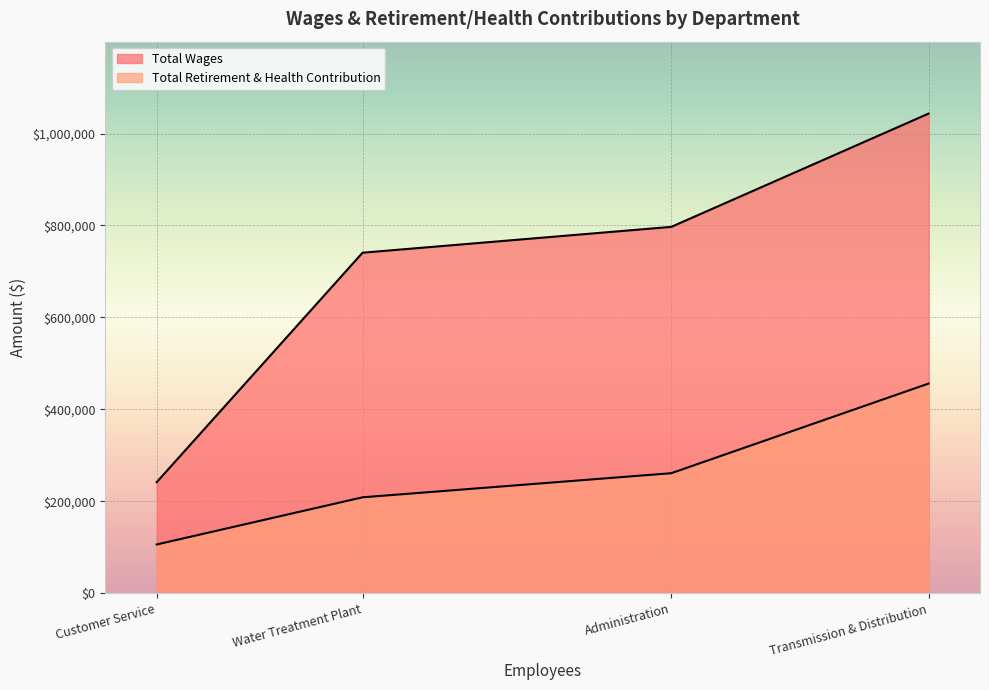

How many lines are shown in the chart?

2